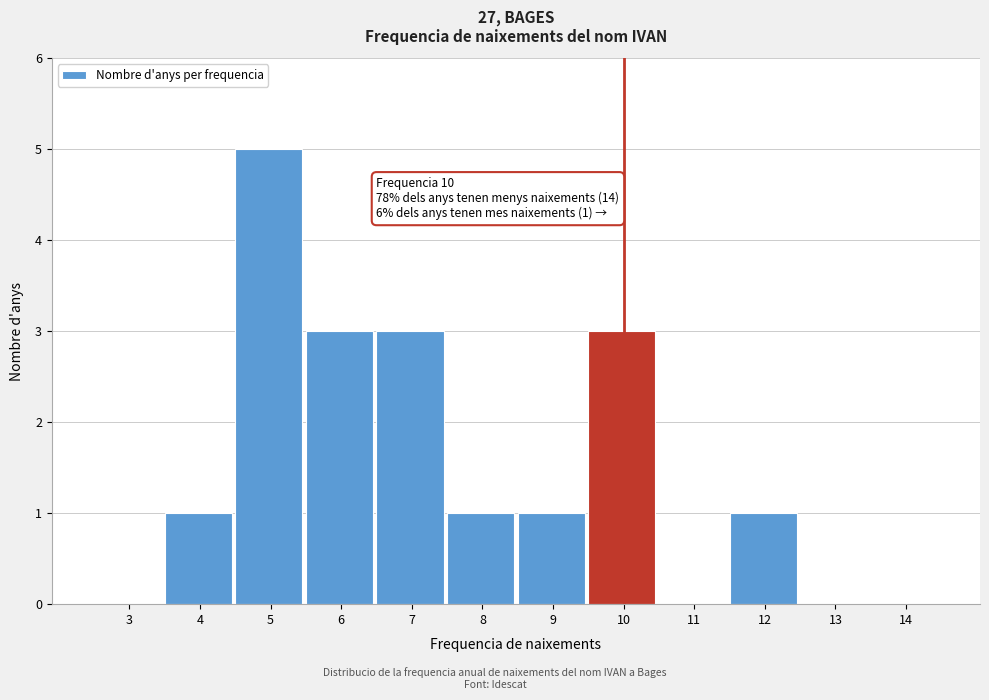

Reading right to left, what are all the values shown in this chart?

14=0	13=0	12=1	11=0	10=3	9=1	8=1	7=3	6=3	5=5	4=1	3=0